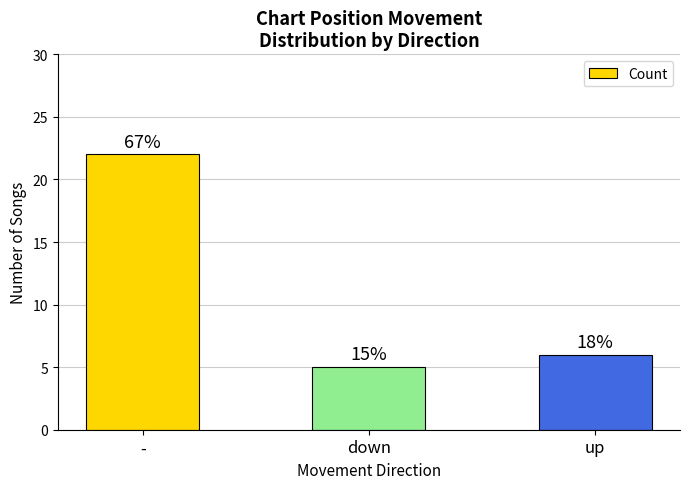

The value at up is 9. True or false?

False